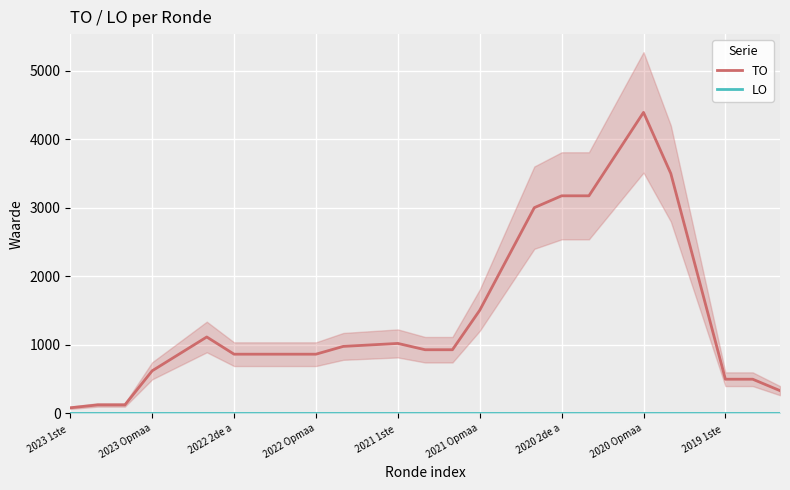

Between 2023 Opmaa and 14, which is larger?

14